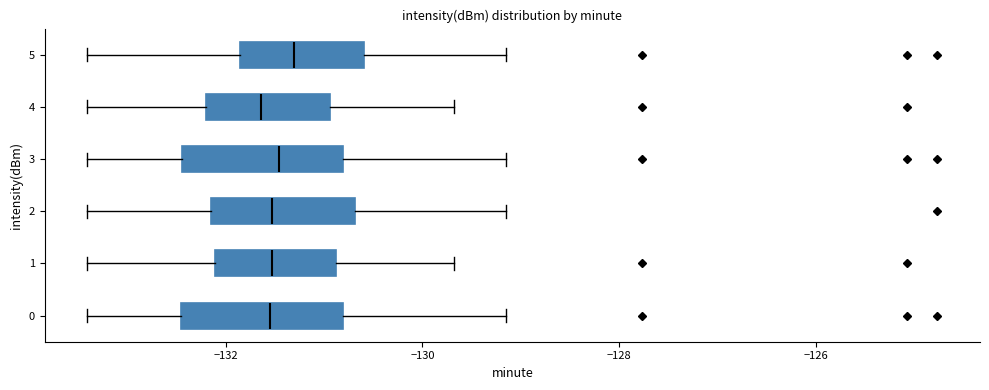

Reading bottom to top, read every box against the x-axis: the position of its median line, the range the box covers, and the ends of its whiskers. The values are not printed on the chart, so give them approximately, as read against the axis.

0: median -131.6, box -132.4 to -130.8, whiskers -133.4 to -129.2
1: median -131.6, box -132.2 to -130.8, whiskers -133.4 to -129.6
2: median -131.6, box -132.2 to -130.6, whiskers -133.4 to -129.2
3: median -131.4, box -132.4 to -130.8, whiskers -133.4 to -129.2
4: median -131.6, box -132.2 to -131.0, whiskers -133.4 to -129.6
5: median -131.4, box -131.8 to -130.6, whiskers -133.4 to -129.2